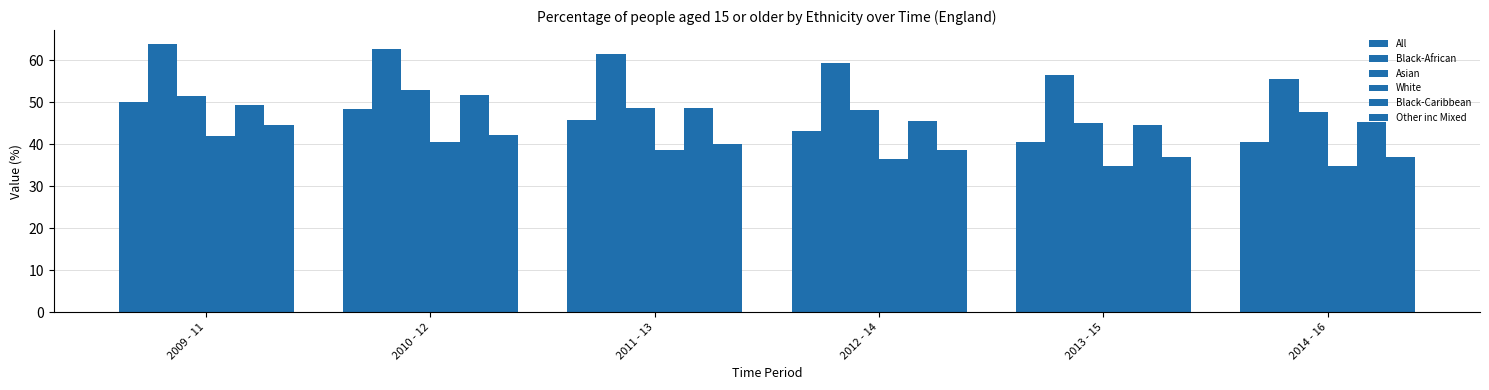

What is the smallest value displayed?

34.7